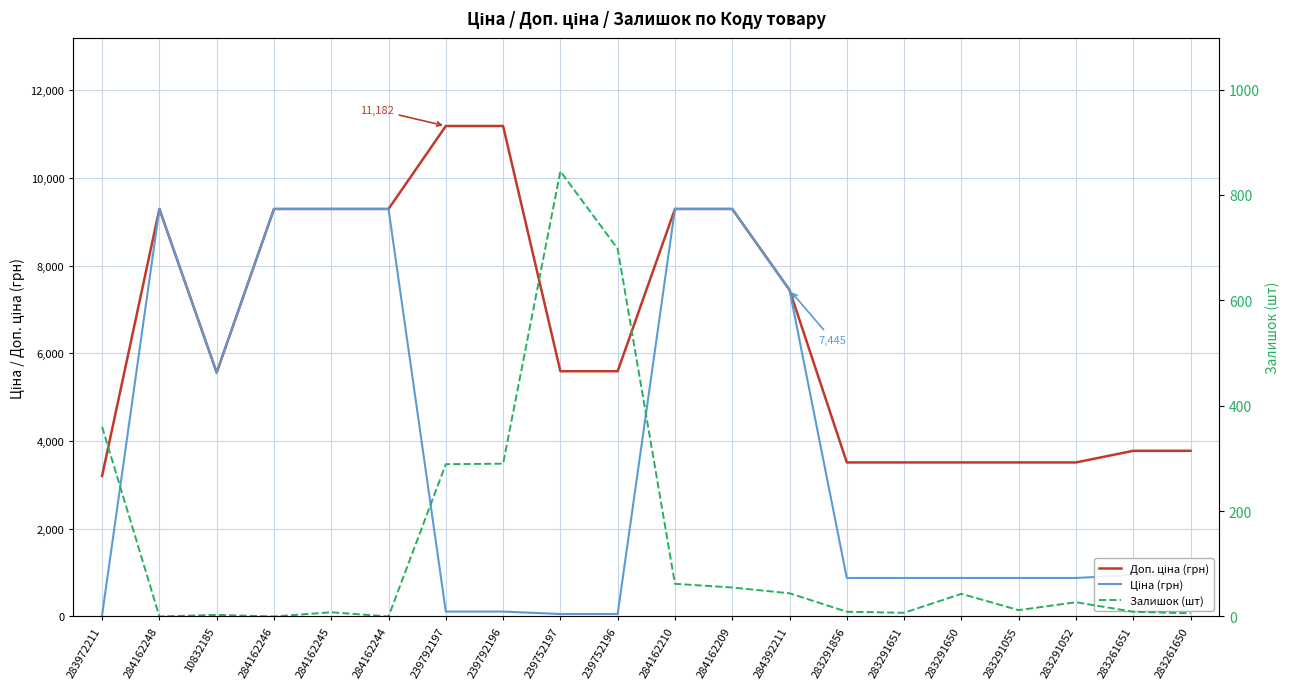

The value of Ціна (грн) at 239792196 is 23.9. True or false?

False